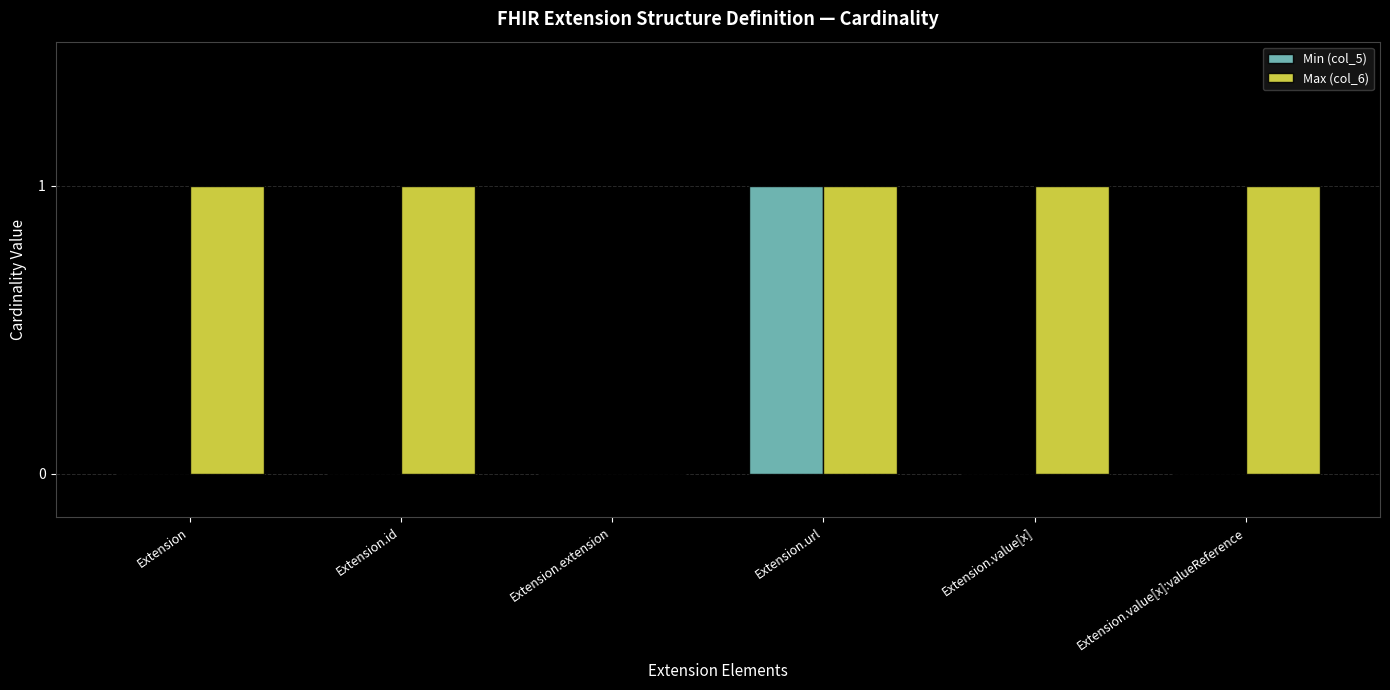

Reading left to right, list all the values displayed in this chart.

Min (col_5): 0	0	0	1	0	0
Max (col_6): 1	1	0	1	1	1